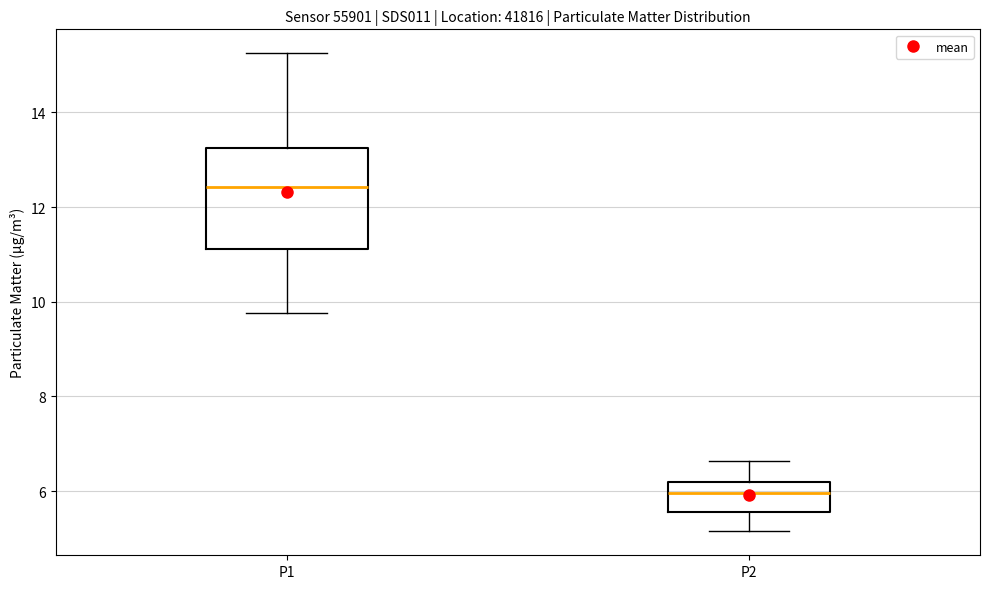

Which box is the tallest, from its lower edge to its upper edge?

P1